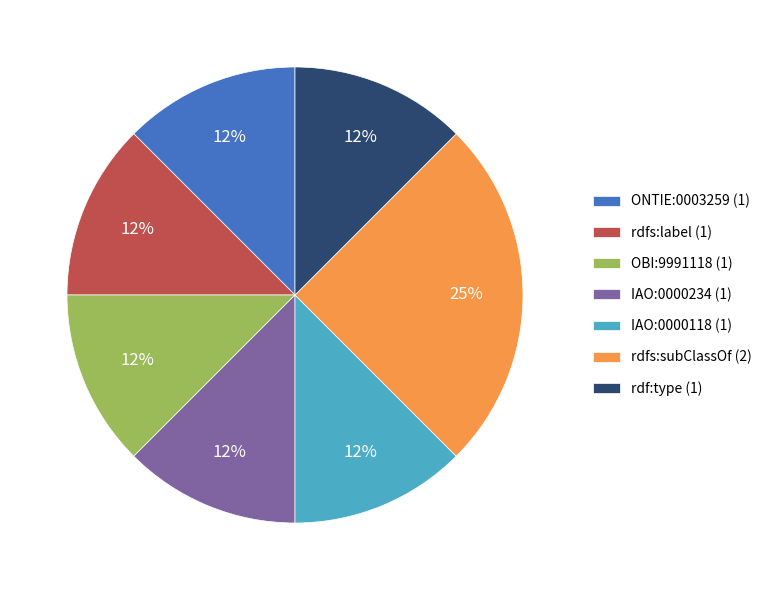

Count the number of slices in the pie.

7